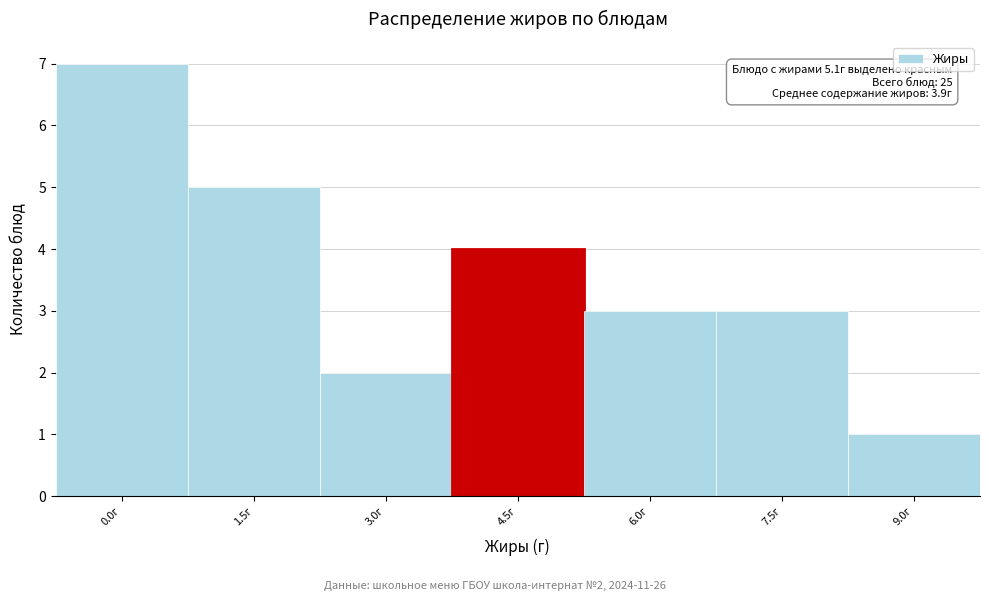

Reading left to right, extract all data points from this chart.

0.0г=7	1.5г=5	3.0г=2	4.5г=4	6.0г=3	7.5г=3	9.0г=1